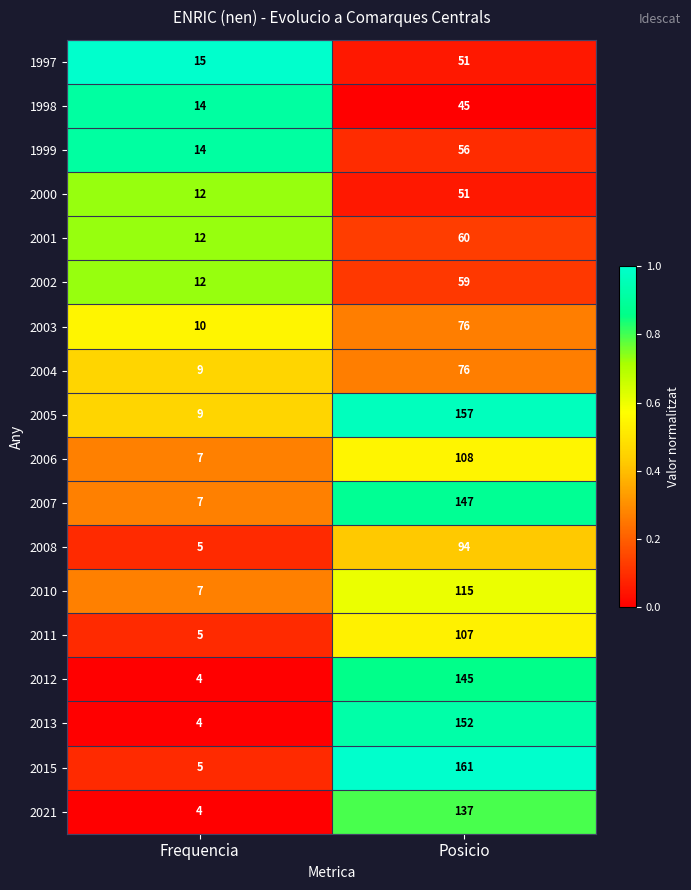

At which category is the sum across all series the highest?

Posicio